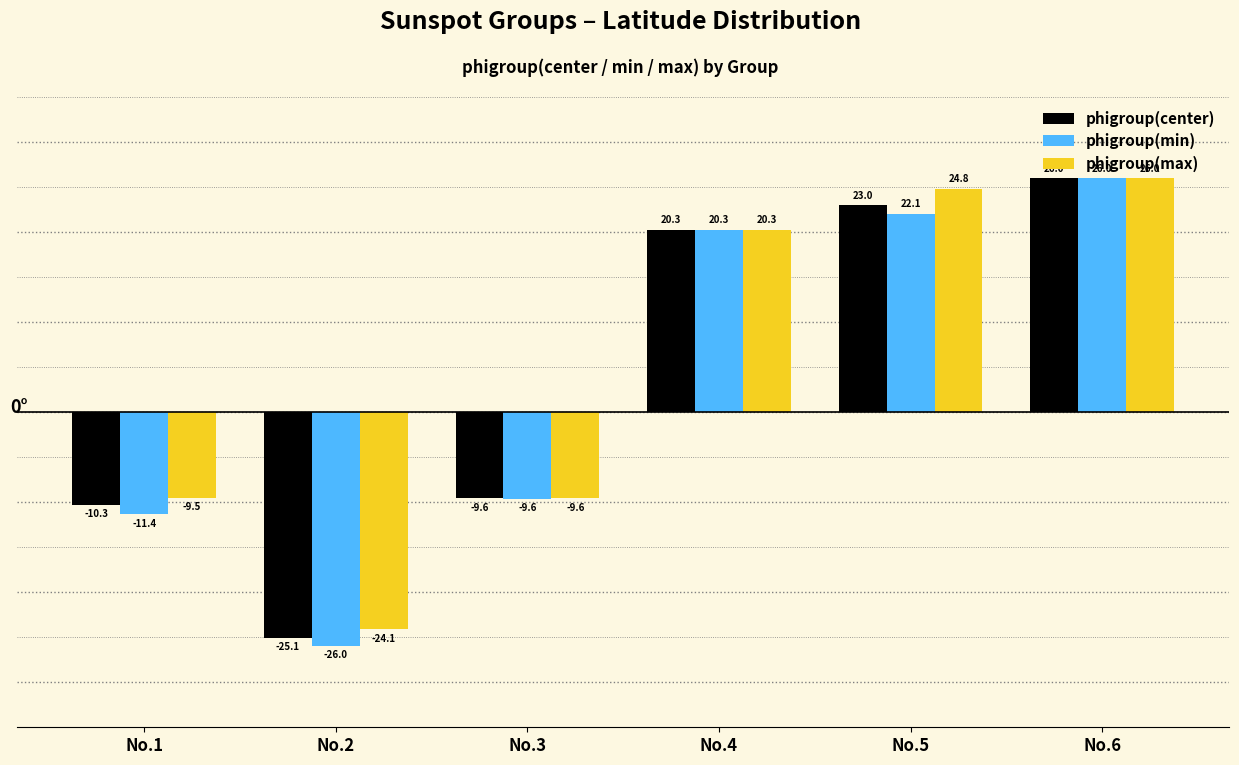

Which series has the largest range (max minus min)?

phigroup(min)